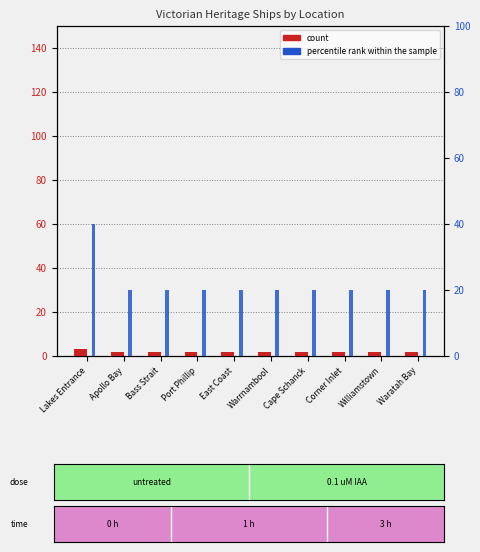

What is the difference between the maximum and minimum values in the count series?

1